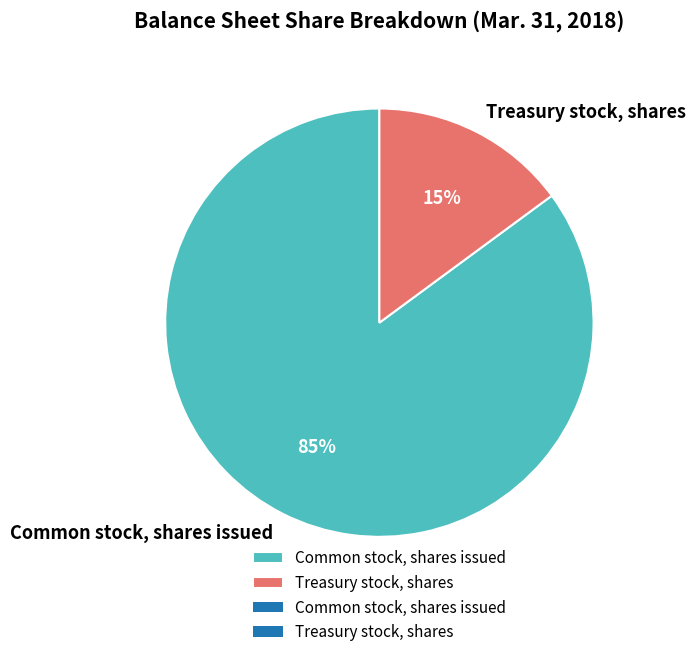

The Common stock, shares issued slice represents 91% of the pie. True or false?

False